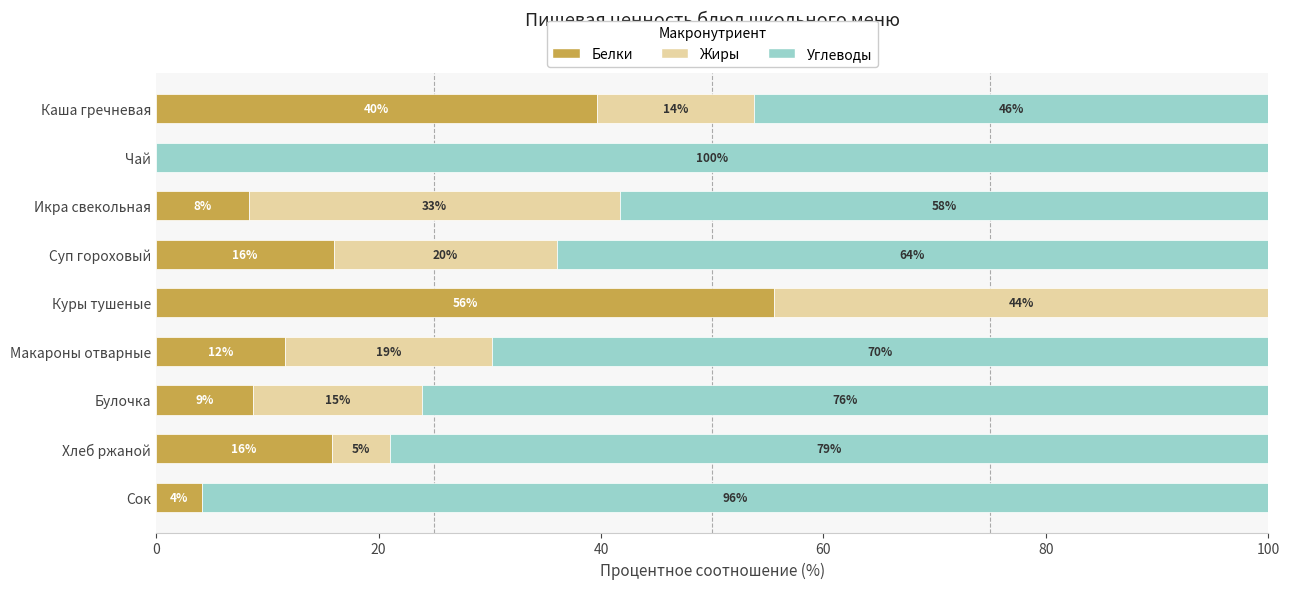

Which series has the largest range (max minus min)?

Углеводы